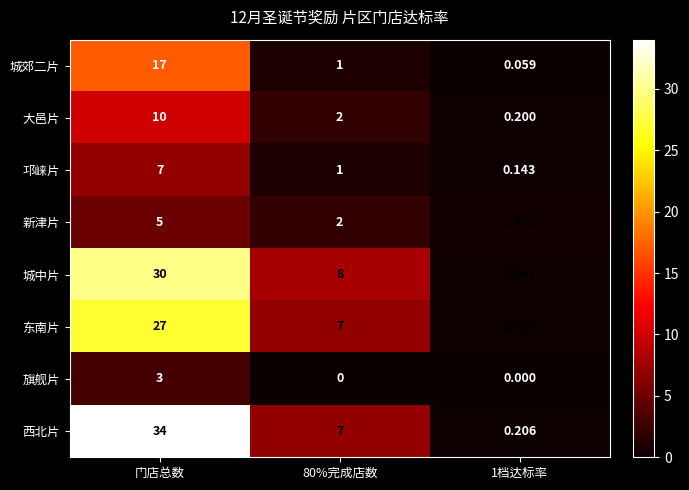

Is the value of 东南片 at 1档达标率 greater than the value of 邛崃片 at 门店总数?

No